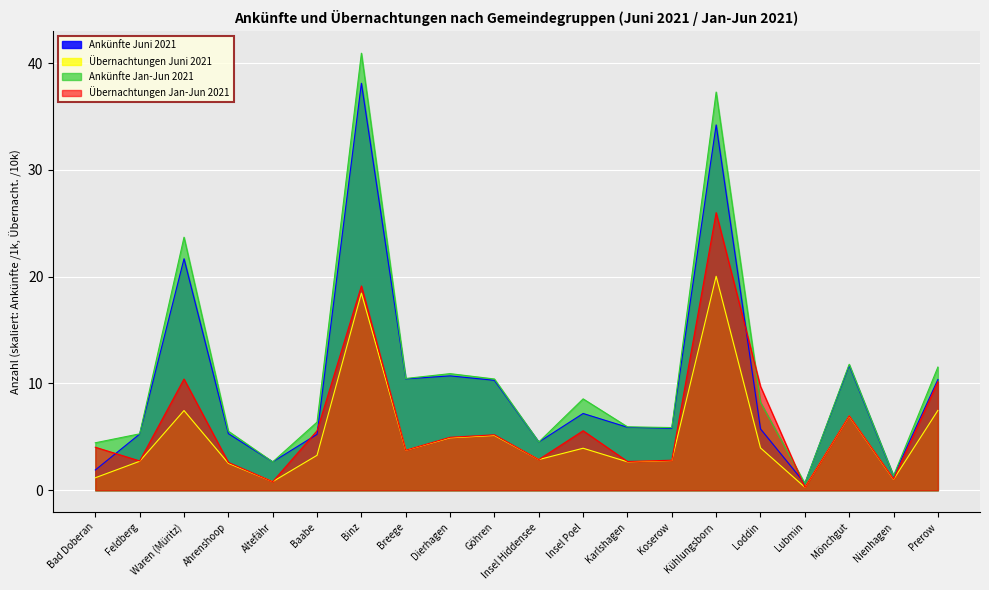

Which category has the highest value in the Übernachtungen Jan-Jun 2021 series?

Kühlungsborn